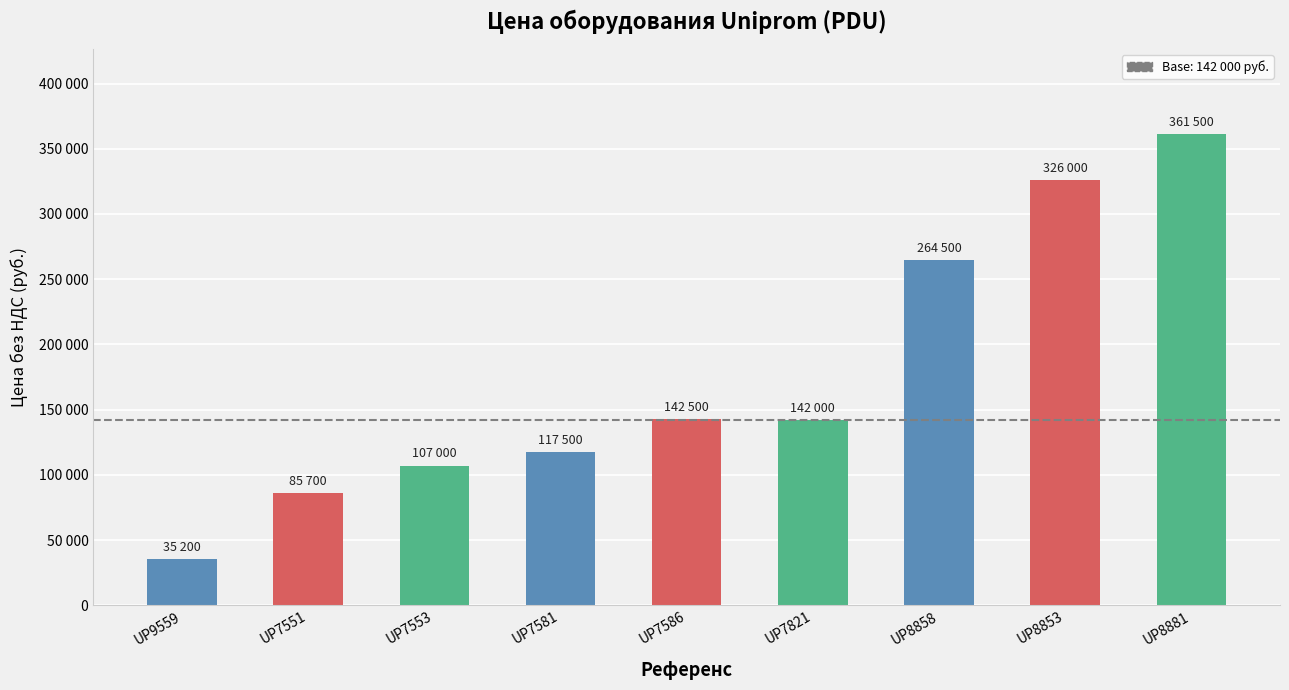

At which label does the data first exceed 142000?

UP7586